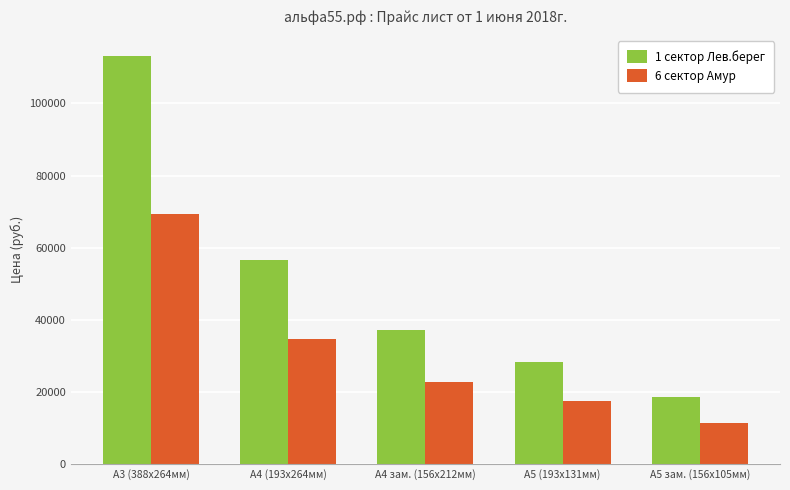

What is the difference between the highest and lowest values at А3 (388х264мм)?

43890